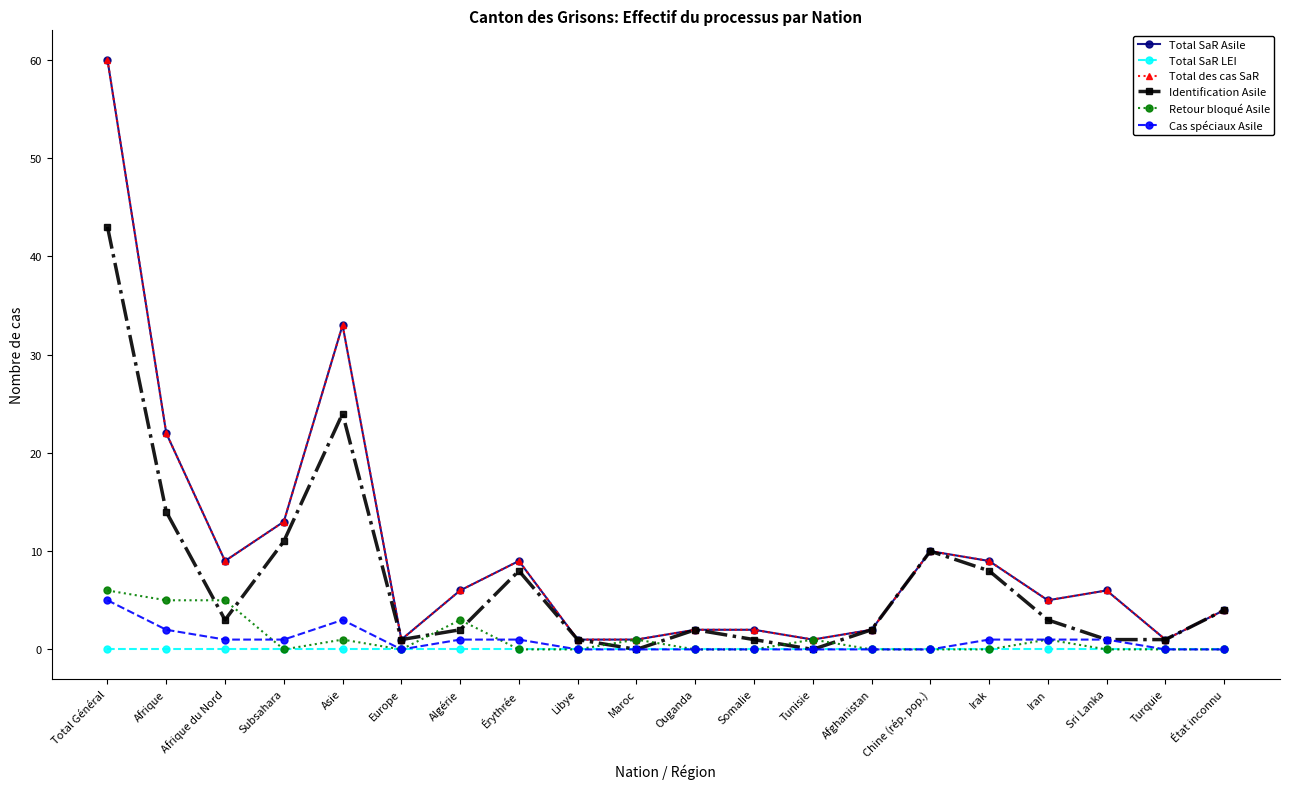

Which series has the largest range (max minus min)?

Total SaR Asile